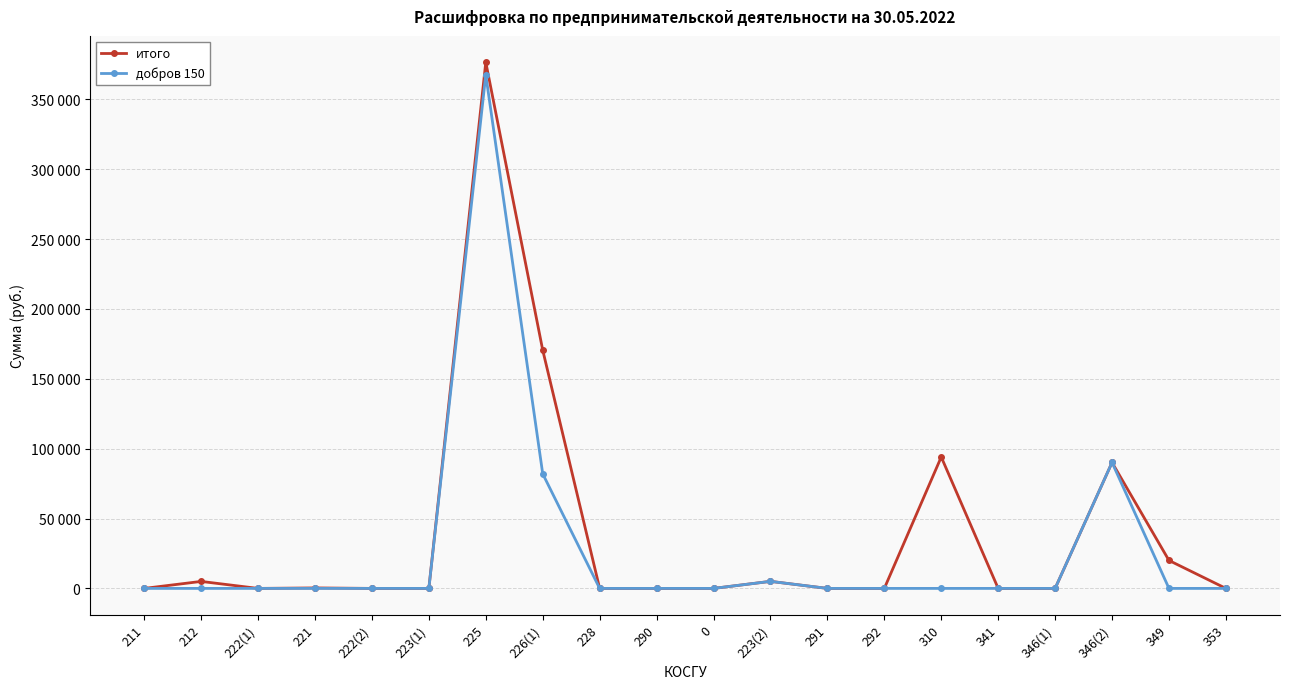

True or false: добров 150 and итого intersect in this chart.

False